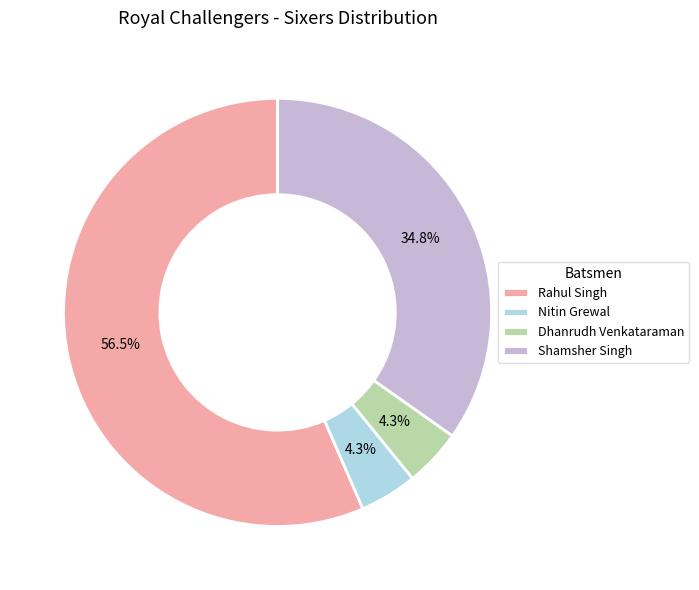

Do Shamsher Singh and Rahul Singh together represent more than half of the pie?

Yes